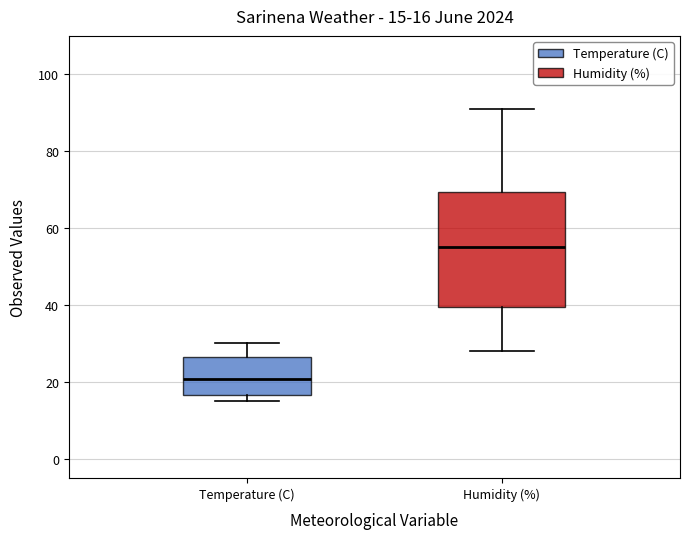

Comparing the boxes themselves (not the whiskers), which one is the tallest?

Humidity (%)